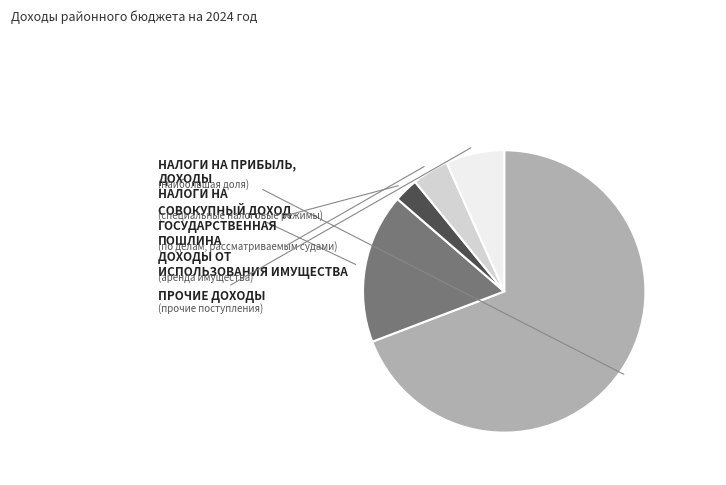

How many segments does this pie chart have?

5